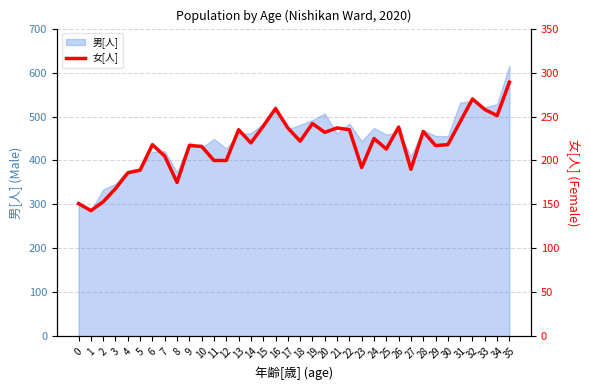

At which category does the chart reach its peak across all series?

35